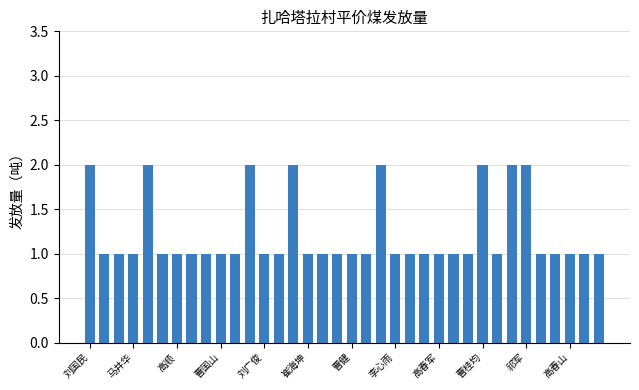

What is the sum of all values?

44